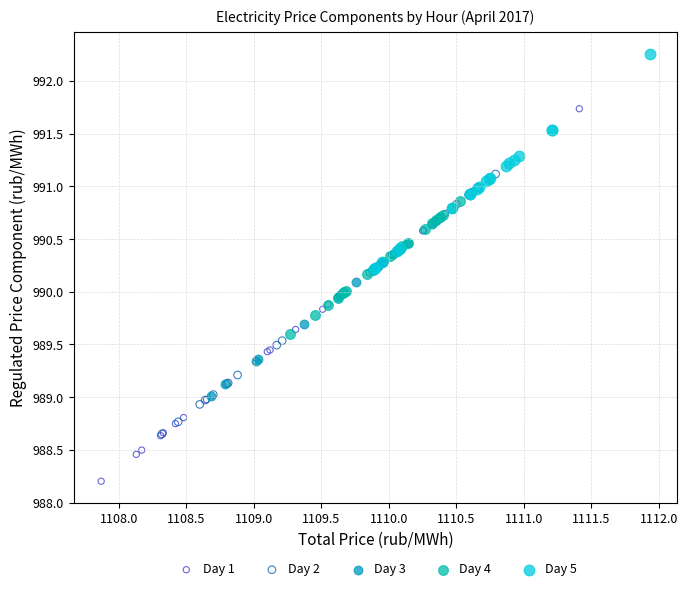

What are all the series names shown in the legend?

Day 1, Day 2, Day 3, Day 4, Day 5